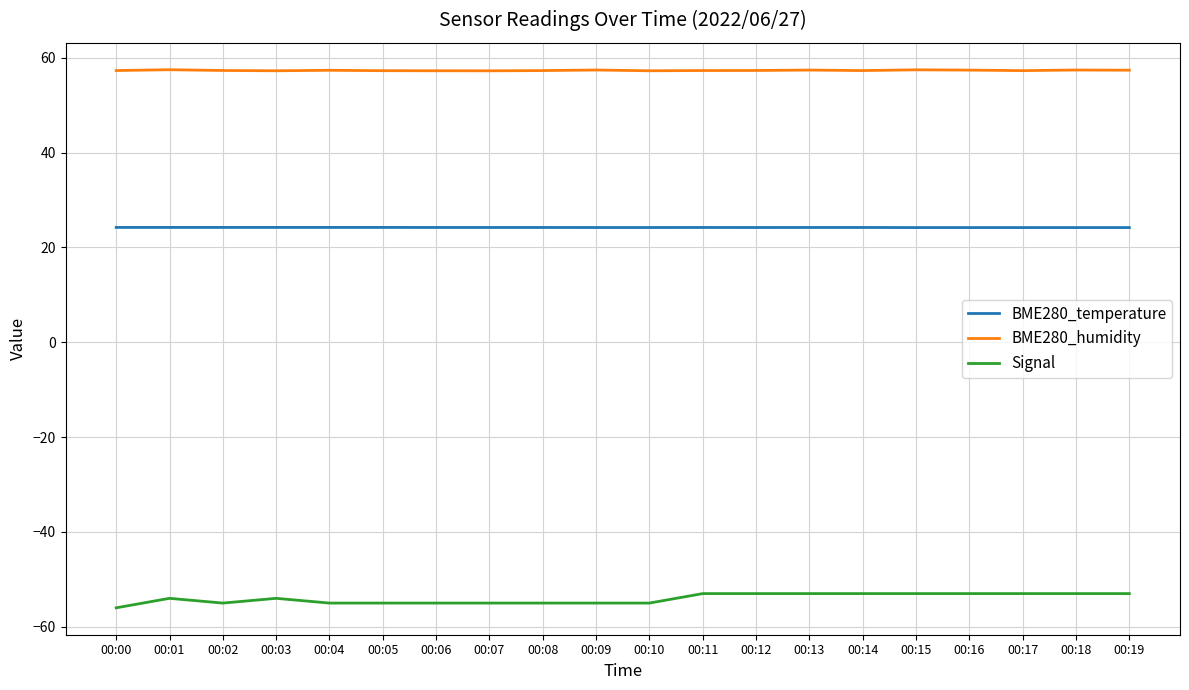

Is the value of BME280_temperature at 00:02 greater than the value of BME280_humidity at 00:15?

No